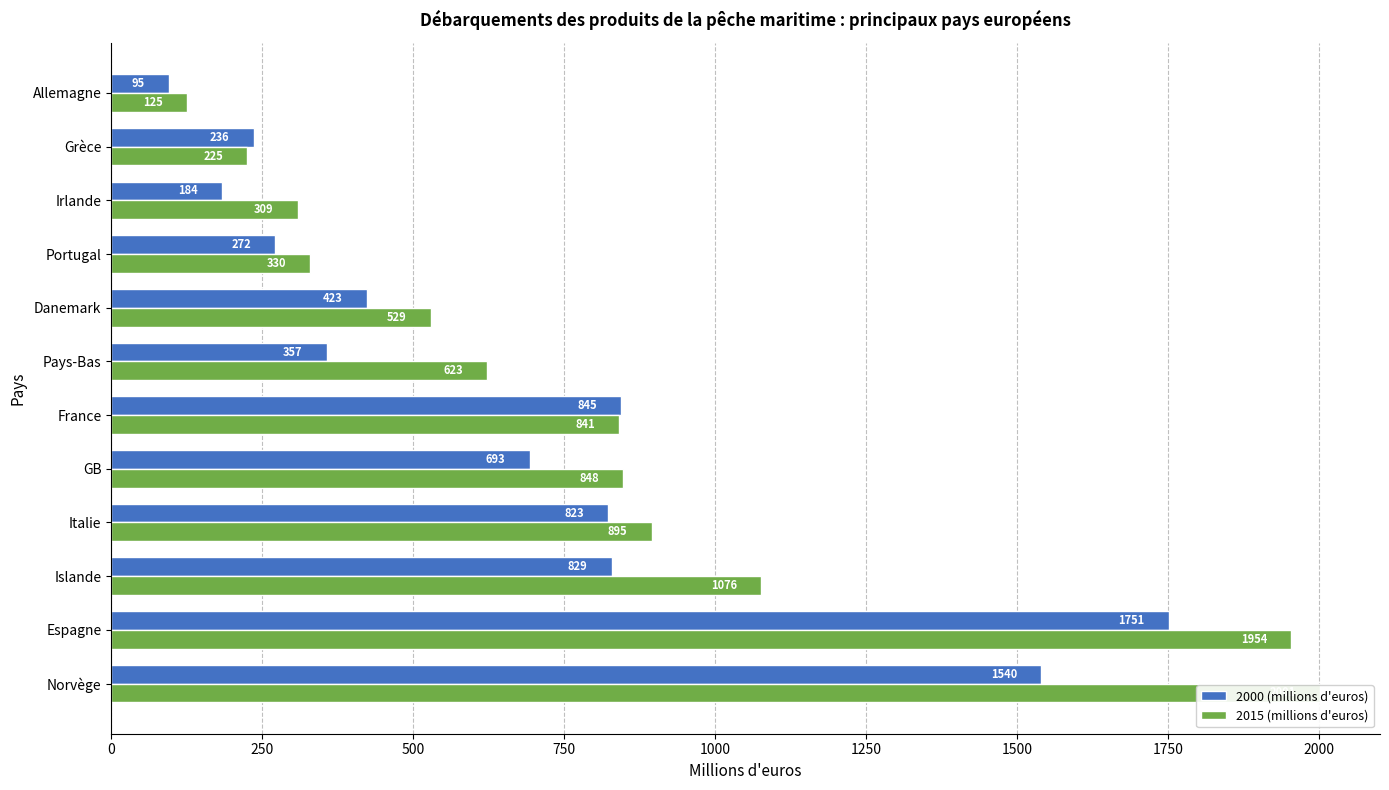

Reading left to right, extract all data points from this chart.

2000 (millions d'euros): 1540	1751	829	823	693	845	357	423	272	184	236	95
2015 (millions d'euros): 2001	1954	1076	895	848	841	623	529	330	309	225	125